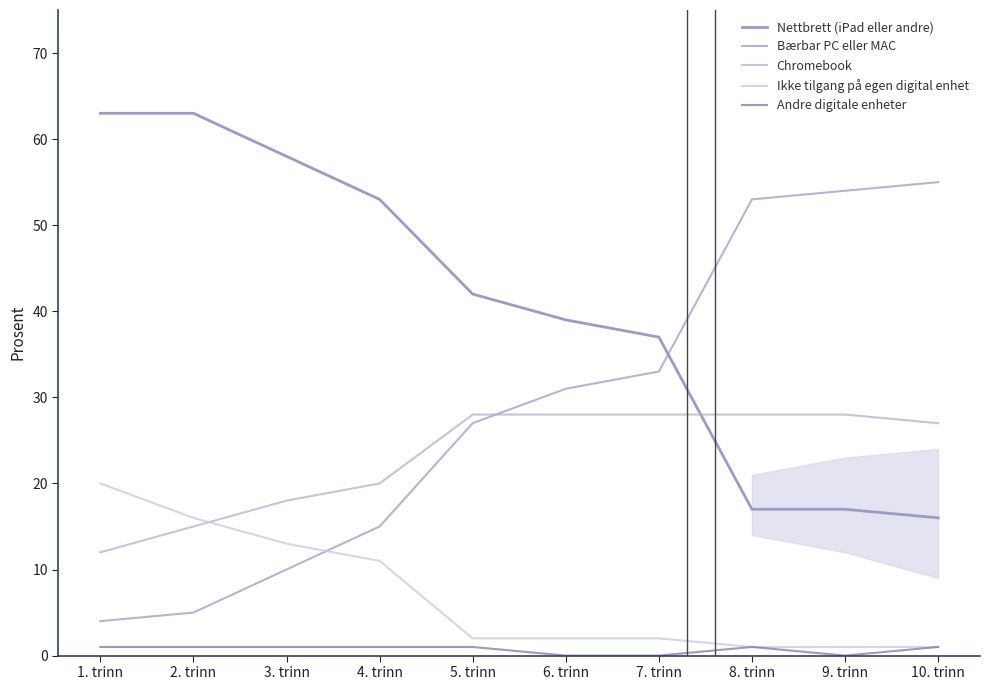

What is the label of the 3rd point from the right?

8. trinn